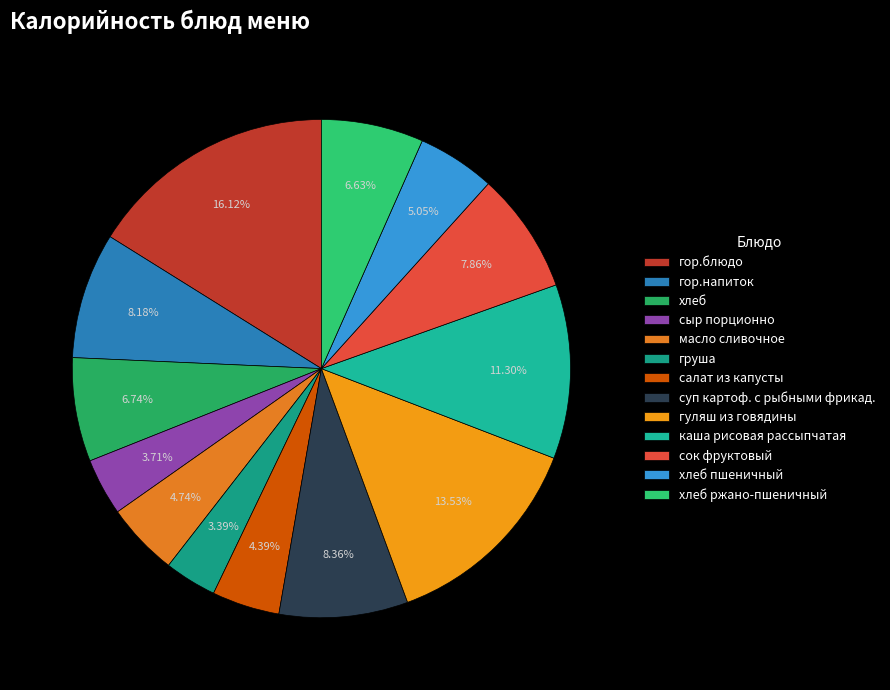

Is there a majority slice in this chart?

No